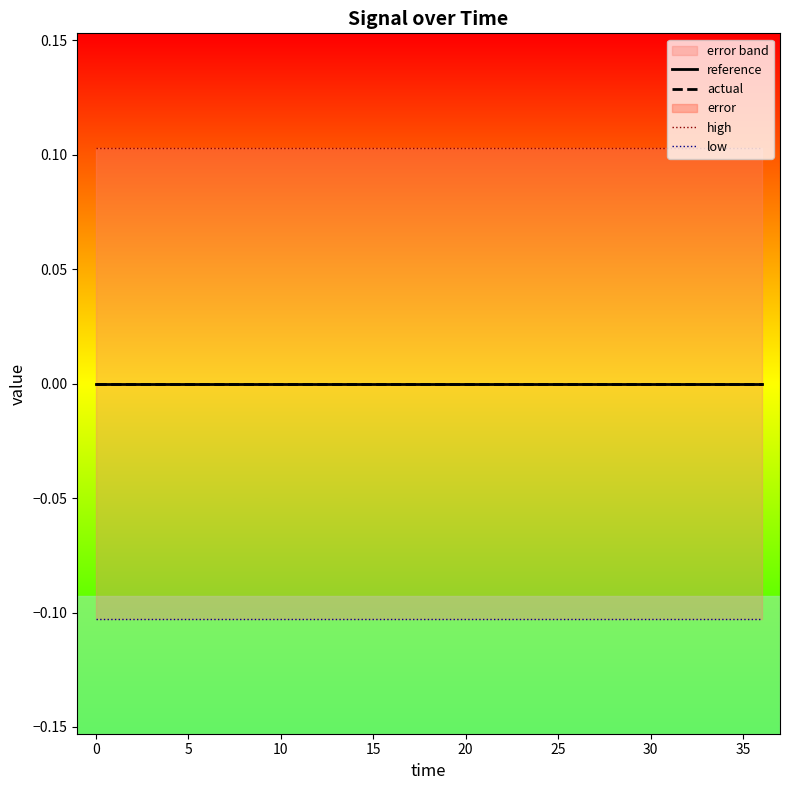

What is the difference between the highest and lowest values at 40?

0.2